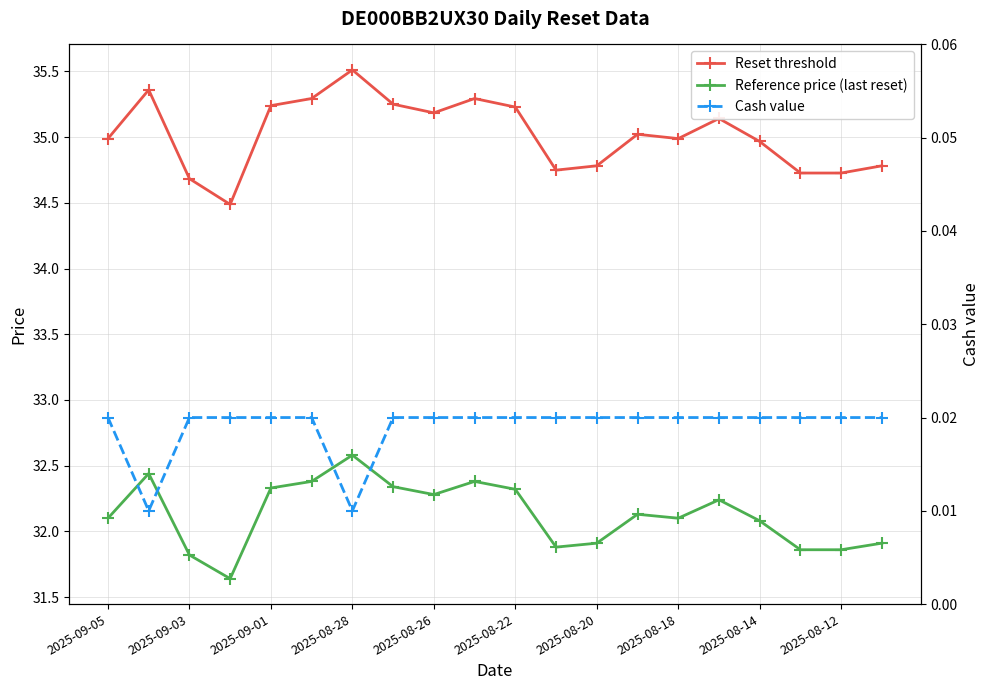

What are all the series names shown in the legend?

Reset threshold, Reference price (last reset), Cash value